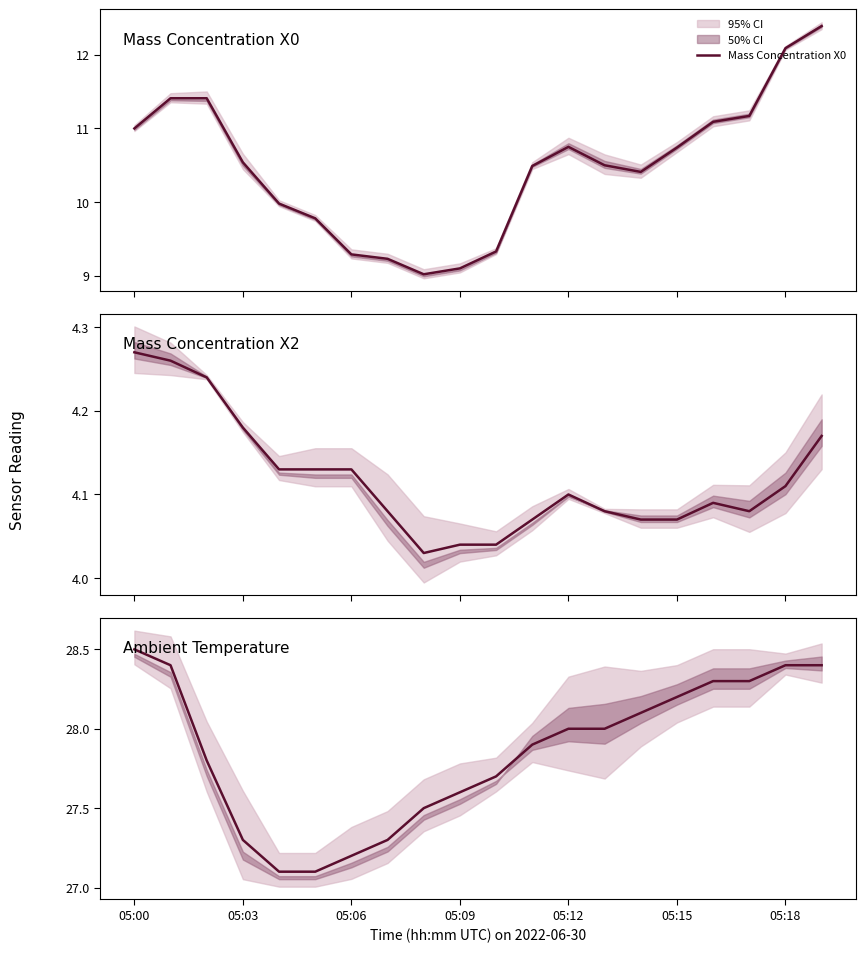

What is the lowest value of the Mass Concentration X0 series?

9.0